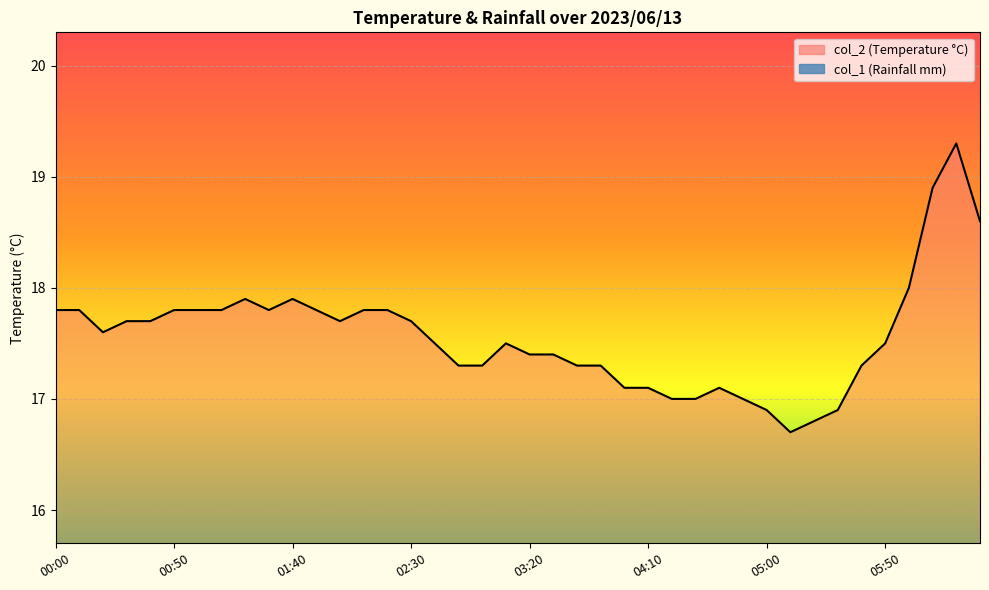

List the labels in order of value, smallest first.

05:10, 05:20, 05:00, 05:30, 04:20, 04:30, 04:50, 04:00, 04:10, 04:40, 02:50, 03:00, 03:40, 03:50, 05:40, 03:20, 03:30, 02:40, 03:10, 05:50, 00:20, 00:30, 00:40, 02:00, 02:30, 00:00, 00:10, 00:50, 01:00, 01:10, 01:30, 01:50, 02:10, 02:20, 01:20, 01:40, 06:00, 06:30, 06:10, 06:20